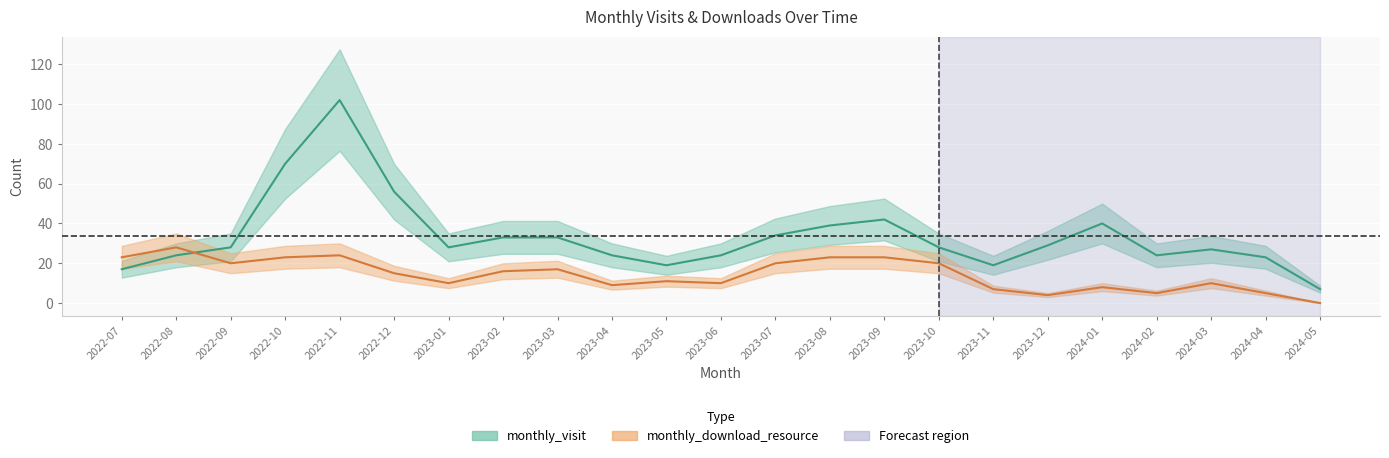

At which category does monthly_visit reach its first local peak?

2022-11